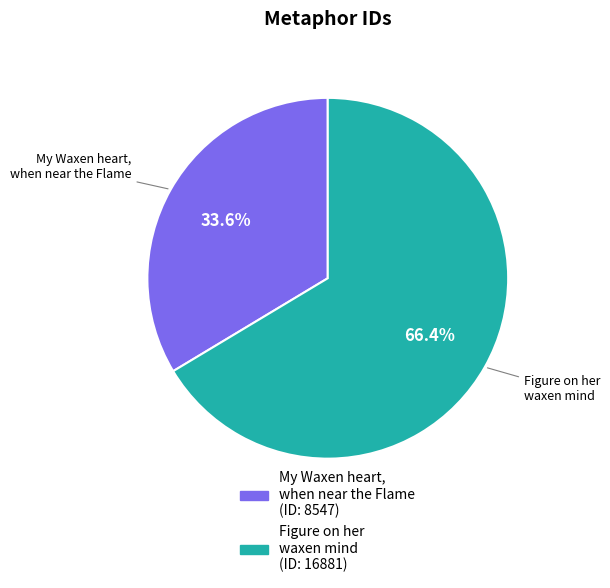

What is the smallest slice in the pie chart?

My Waxen heart, when near the Flame